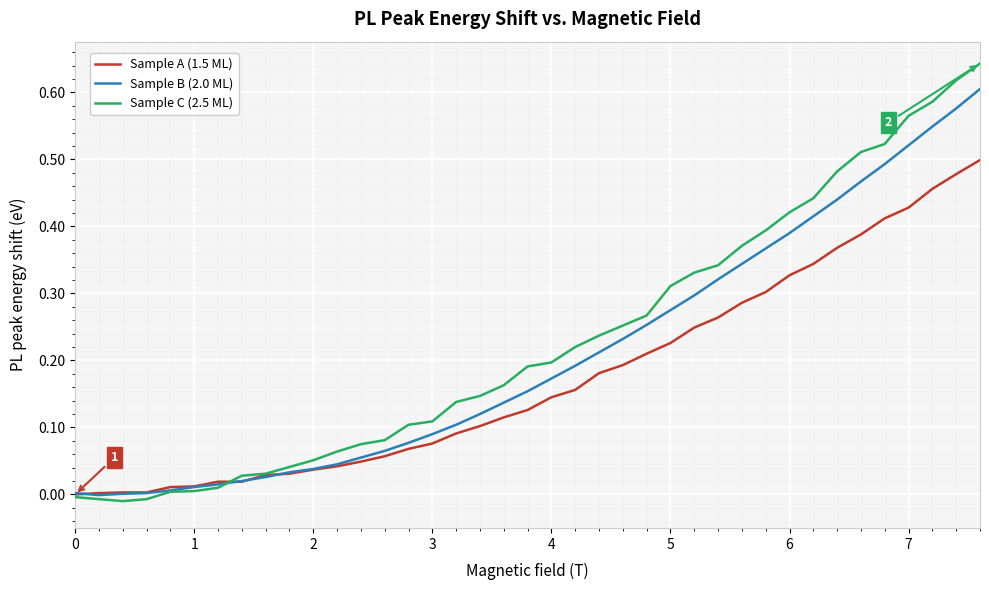

Which series has the widest spread of values?

Sample C (2.5 ML)